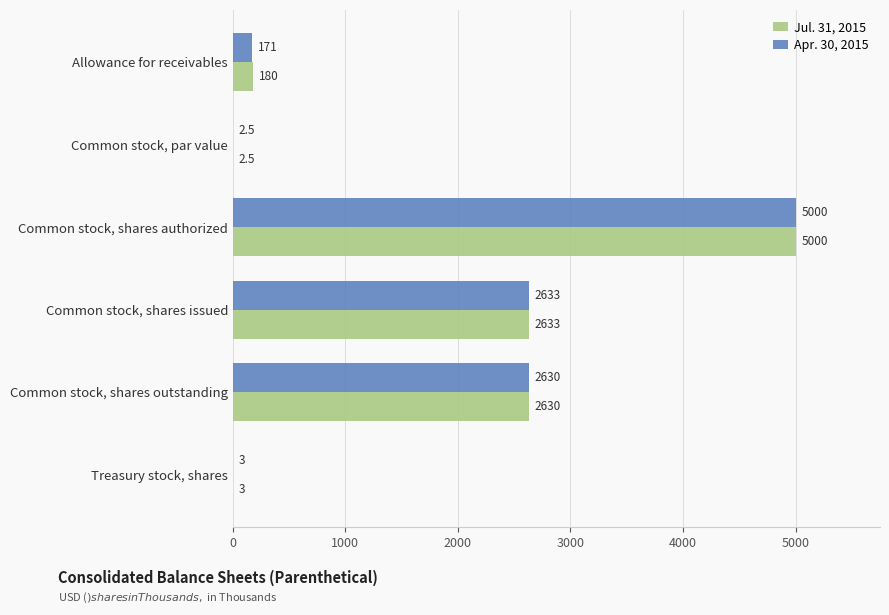

How many series are shown in this chart?

2